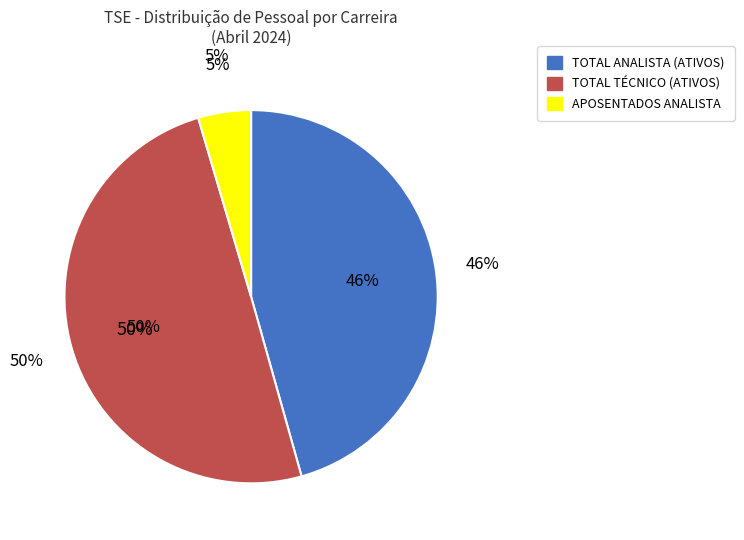

Does TOTAL ANALISTA (ATIVOS) account for over 50% of the chart?

No